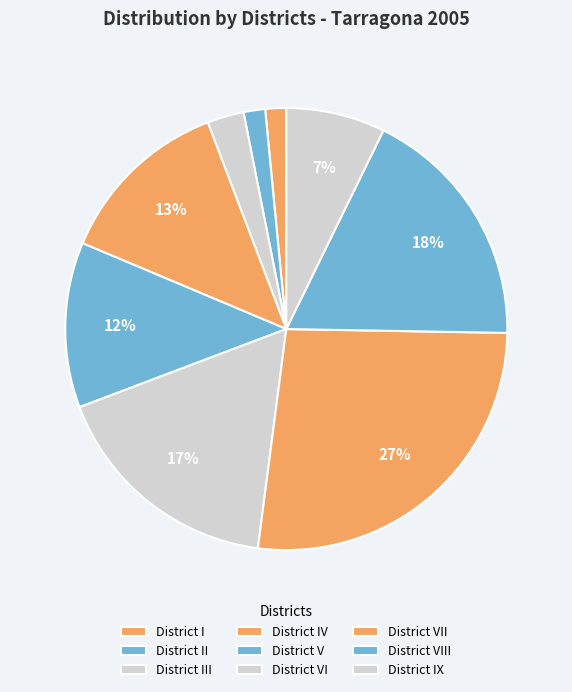

Rank the categories by value from highest to lowest.

District VII, District VIII, District VI, District IV, District V, District IX, District III, District II, District I